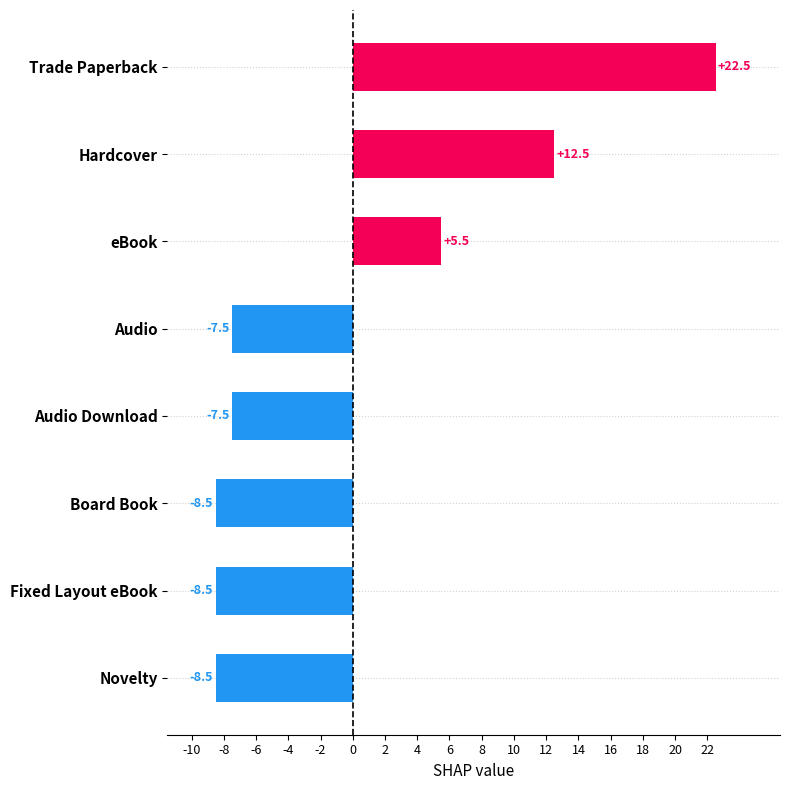

True or false: the data shows 22.5 at Trade Paperback.

True